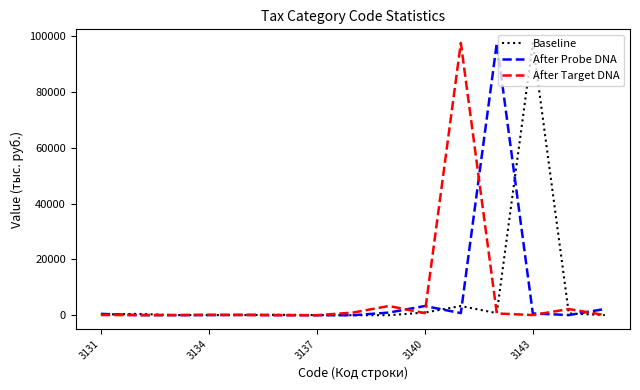

What is the maximum value shown in the chart?

97575